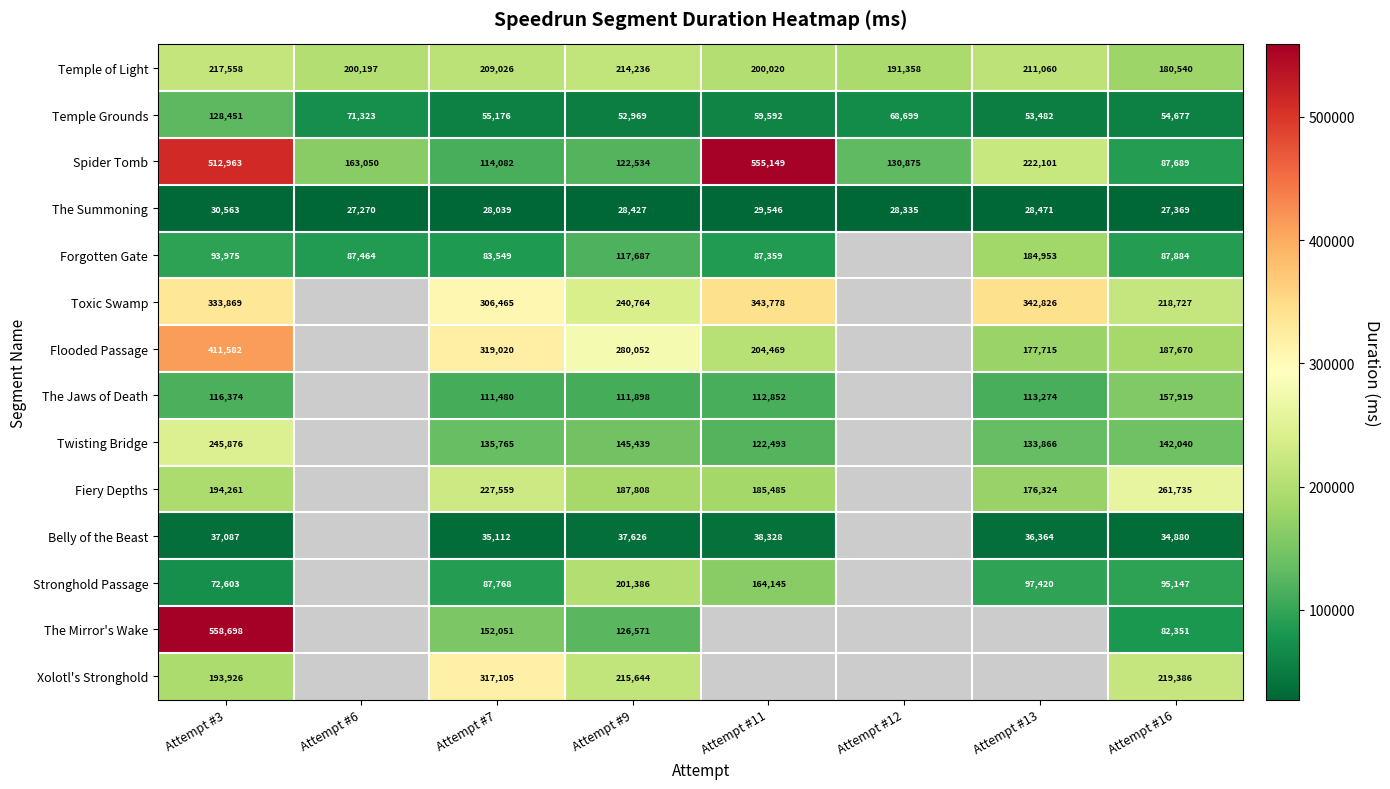

True or false: Fiery Depths has a value of 185485 at Attempt #11.

True